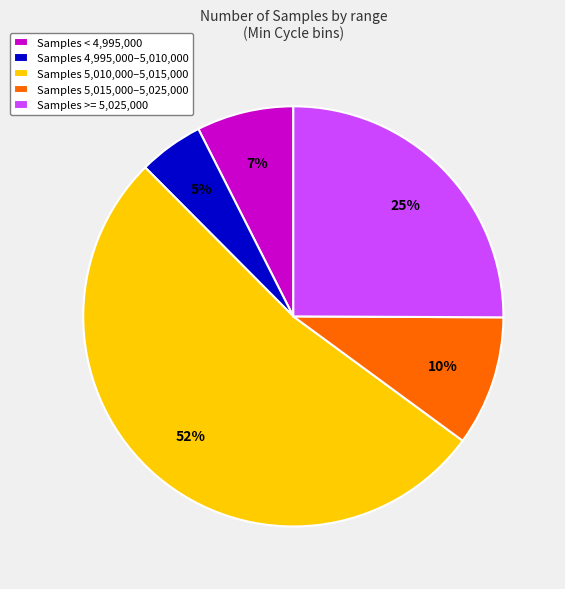

To the nearest percent, what percentage of the pie is Samples 5,015,000–5,025,000?

10%